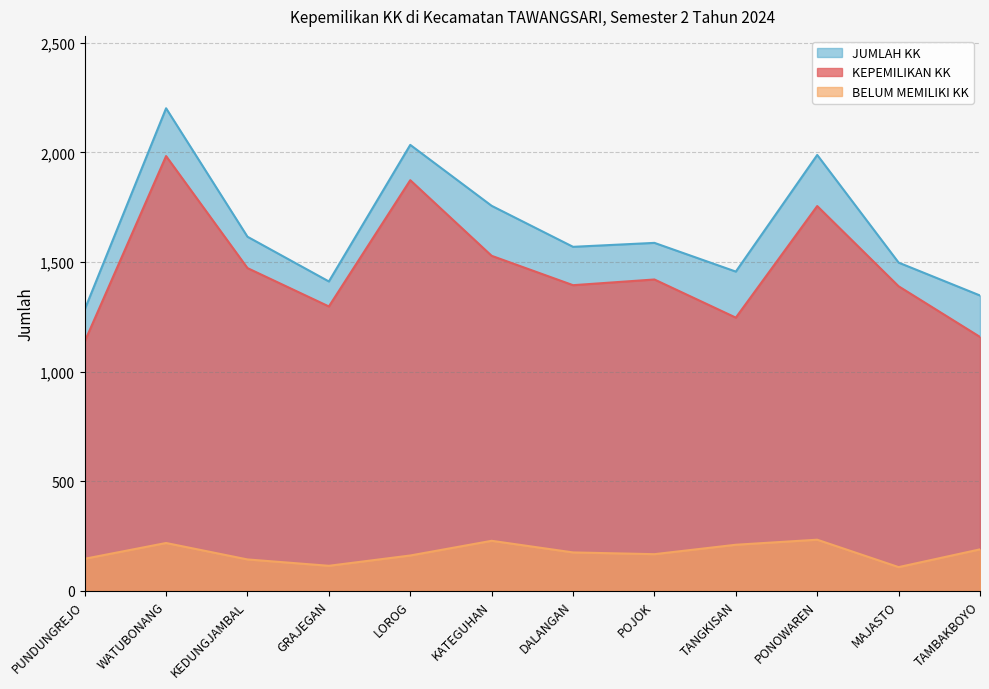

How many interior local peaks does the KEPEMILIKAN KK series have?

4